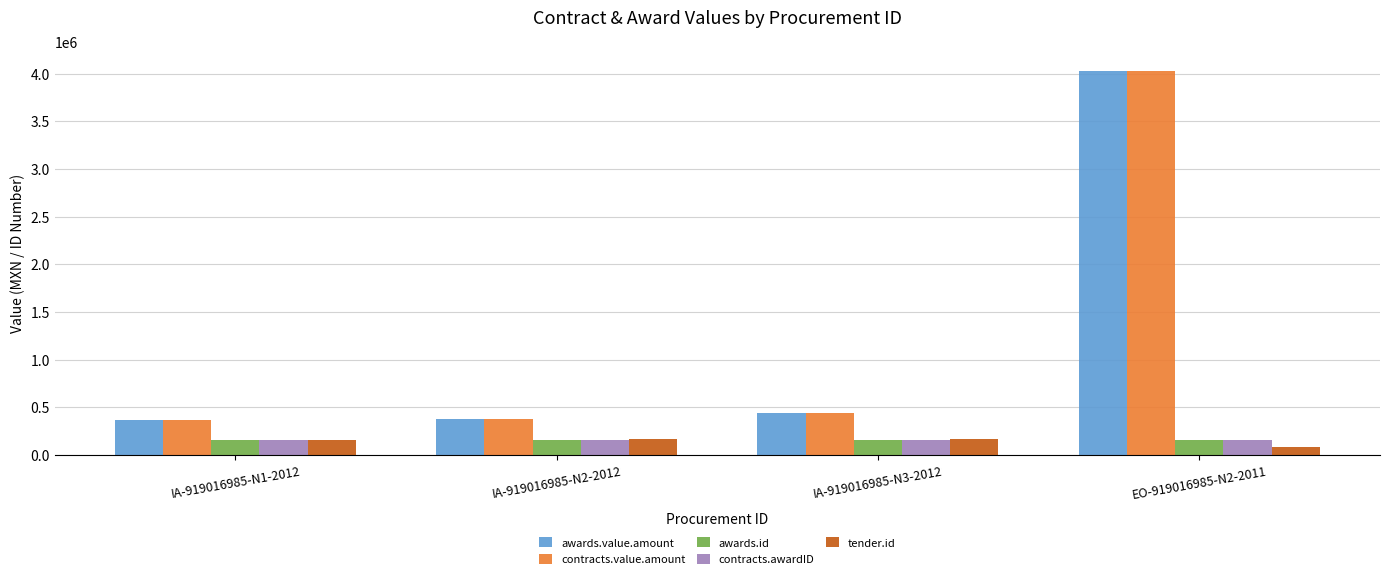

What is the average value of the tender.id series?

139373.5